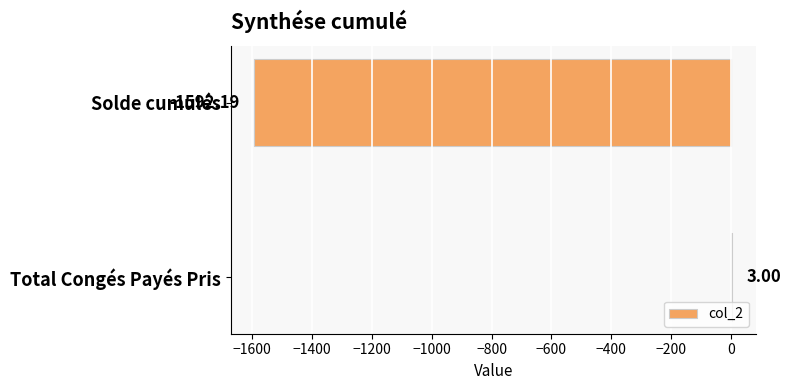

What is the maximum value shown in the chart?

3.0